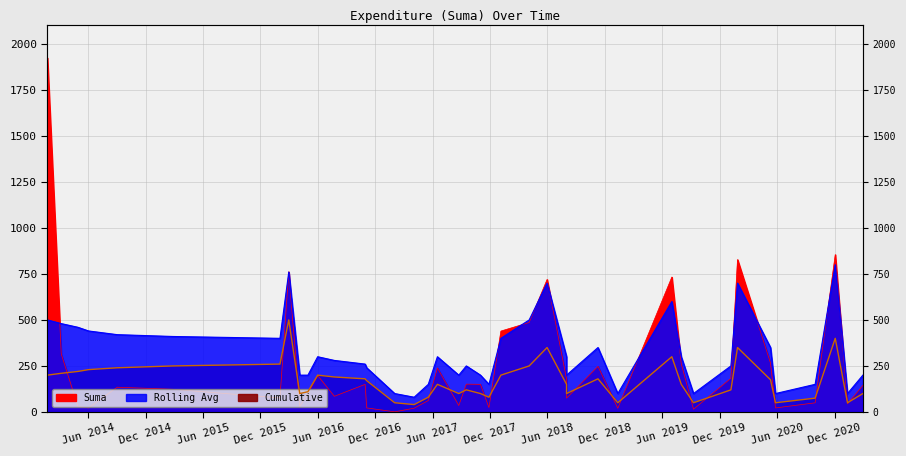

Reading right to left, what are all the values shown in this chart?

Suma: 144.0	44.1	855.0	49.6	21.9	265.6	828.0	182.7	14.9	261.5	733.0	20.0	247.7	75.1	178.9	720.0	486.0	439.5	23.9	150.0	151.1	34.9	239.0	62.0	20.5	0.6	21.9	150.0	85.0	198.0	101.3	29.5	761.6	76.1	123.1	134.4	21.9	30.1	315.0	1923.6
Rolling_Avg: 200.0	100.0	800.0	150.0	100.0	350.0	700.0	250.0	100.0	300.0	600.0	100.0	350.0	200.0	300.0	700.0	500.0	400.0	150.0	200.0	250.0	200.0	300.0	150.0	80.0	100.0	240.0	260.0	280.0	300.0	200.0	200.0	760.0	400.0	410.0	420.0	440.0	460.0	480.0	500.0
Cumulative: 100.0	50.0	400.0	75.0	50.0	175.0	350.0	120.0	50.0	150.0	300.0	50.0	180.0	100.0	150.0	350.0	250.0	200.0	80.0	100.0	120.0	100.0	150.0	80.0	40.0	50.0	170.0	180.0	190.0	200.0	110.0	100.0	500.0	260.0	250.0	240.0	230.0	220.0	210.0	200.0